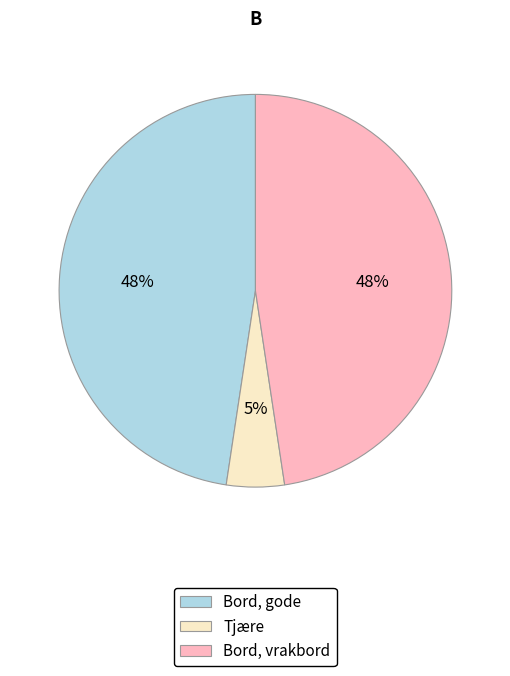

Is the sum of Bord, gode and Bord, vrakbord greater than half?

Yes